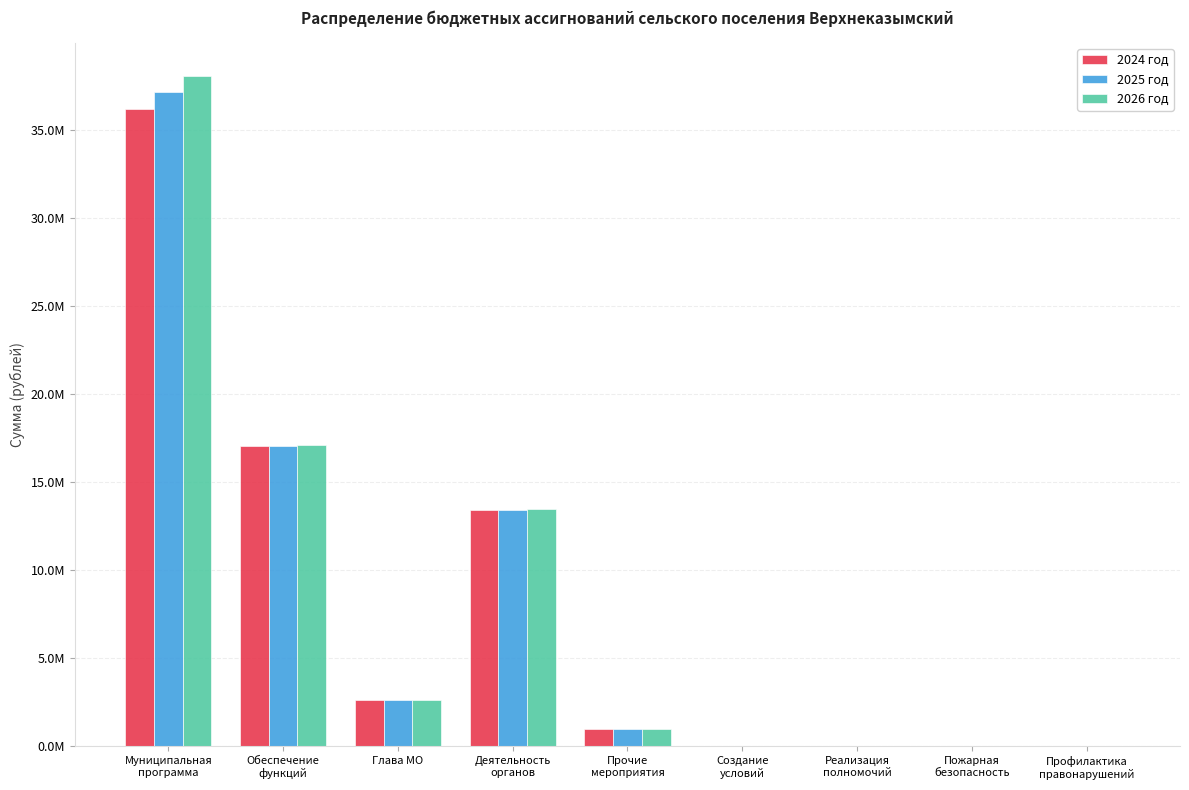

Where does the 2025 год series first go above 991400?

Муниципальная
программа